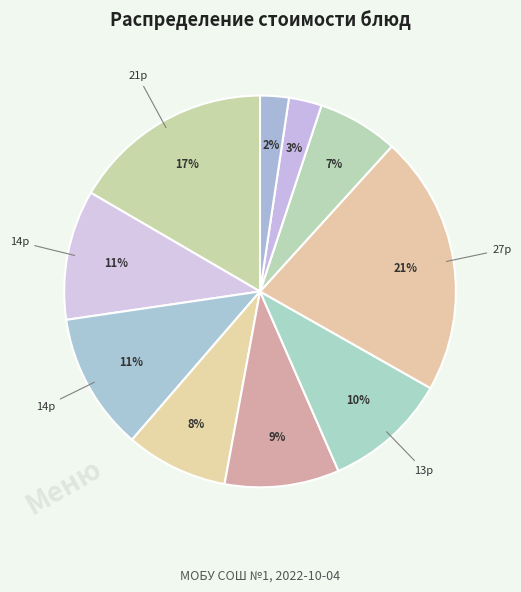

Count the number of slices in the pie.

10